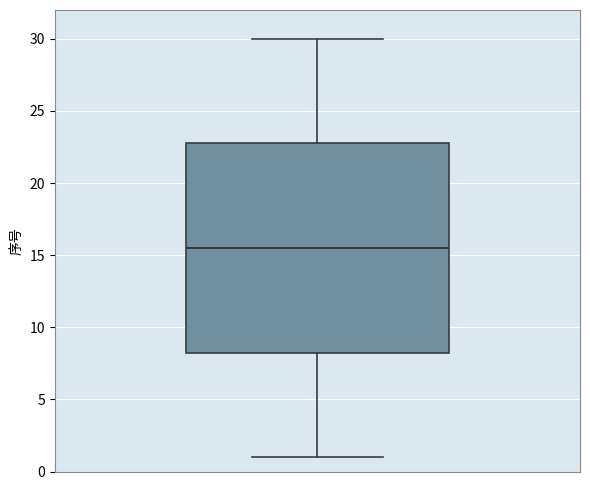

Where does the median line of the box sit on the y-axis? The values are not printed on the chart, so give them approximately, as read against the axis.

15.5